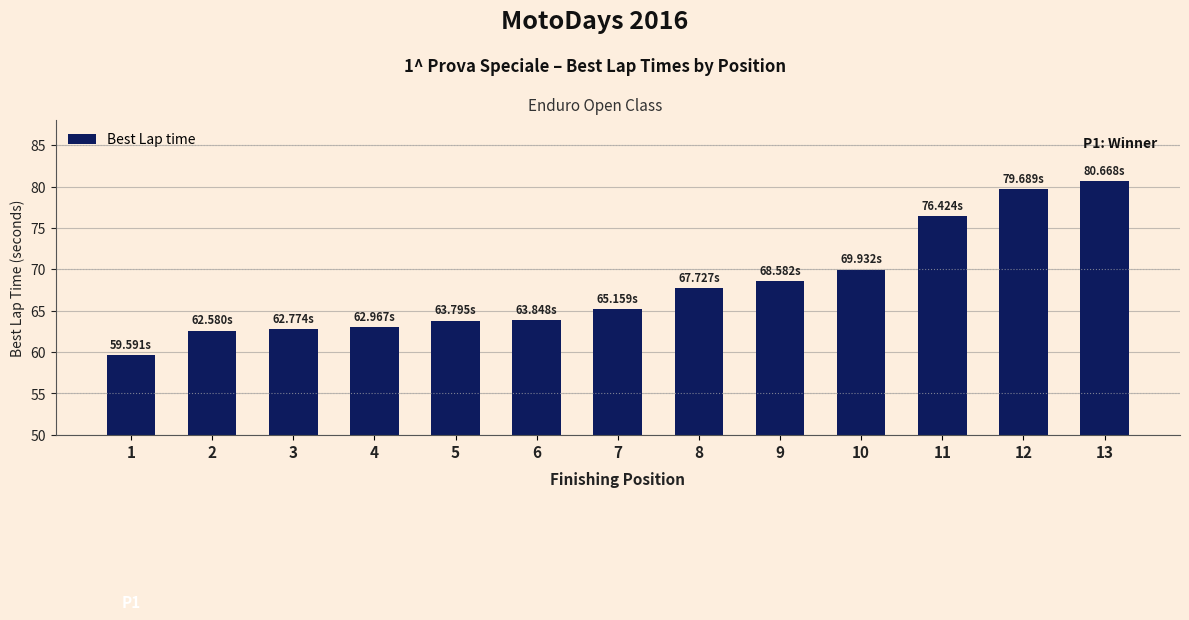

The value at 10 is 69.9. True or false?

True